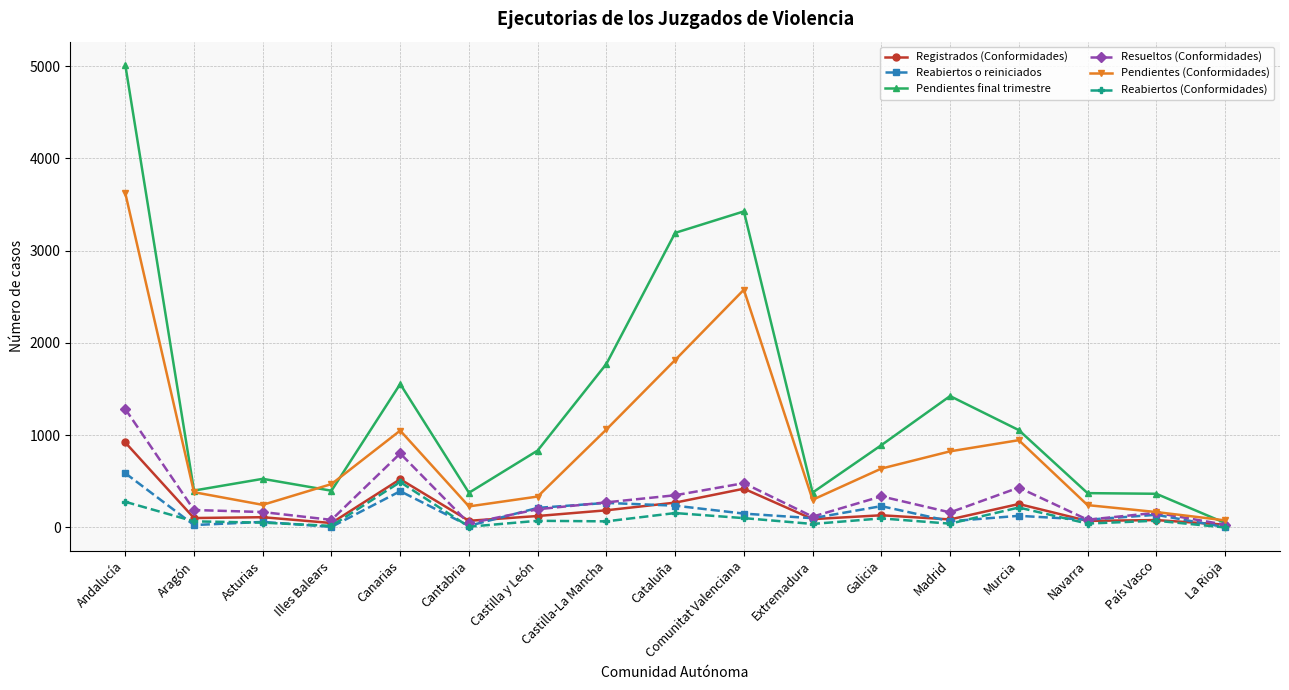

List the series in order of their peak value, highest first.

Pendientes final trimestre, Pendientes (Conformidades), Resueltos (Conformidades), Registrados (Conformidades), Reabiertos o reiniciados, Reabiertos (Conformidades)